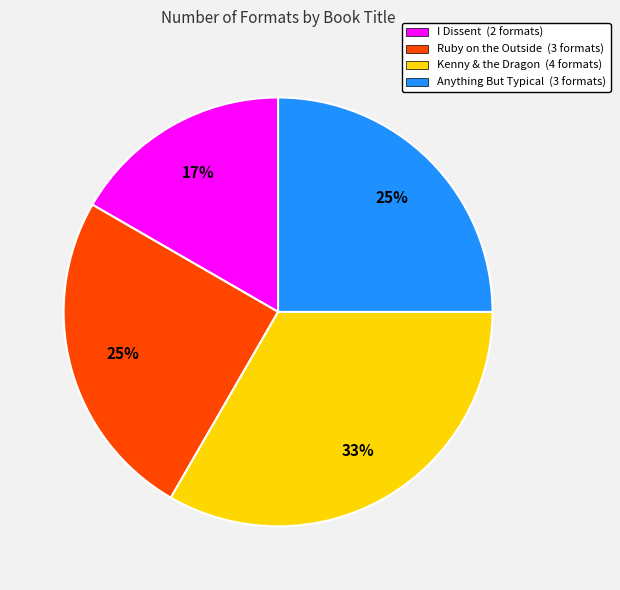

How many slices are in this pie chart?

4